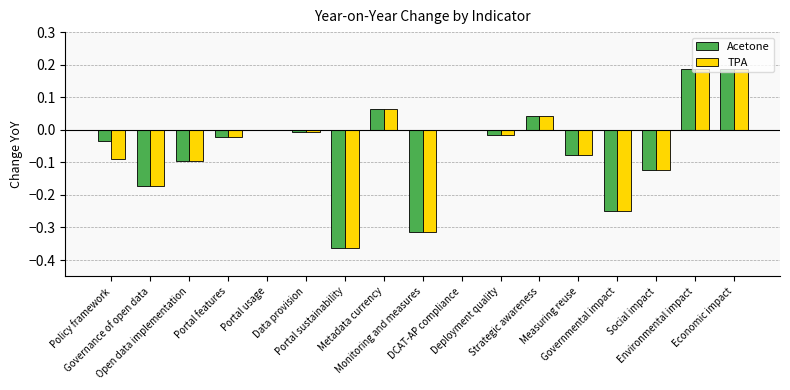

What is the sum of all TPA values?

-1.1